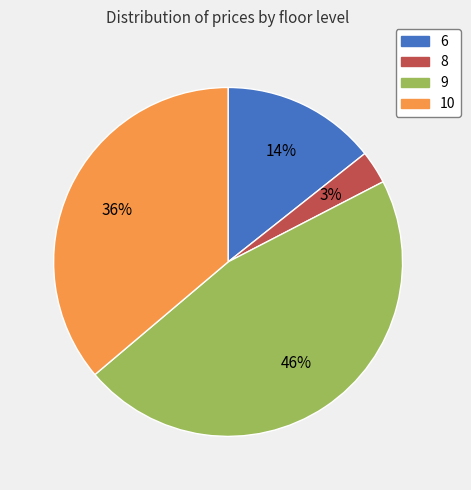

Does any single category account for the majority?

No